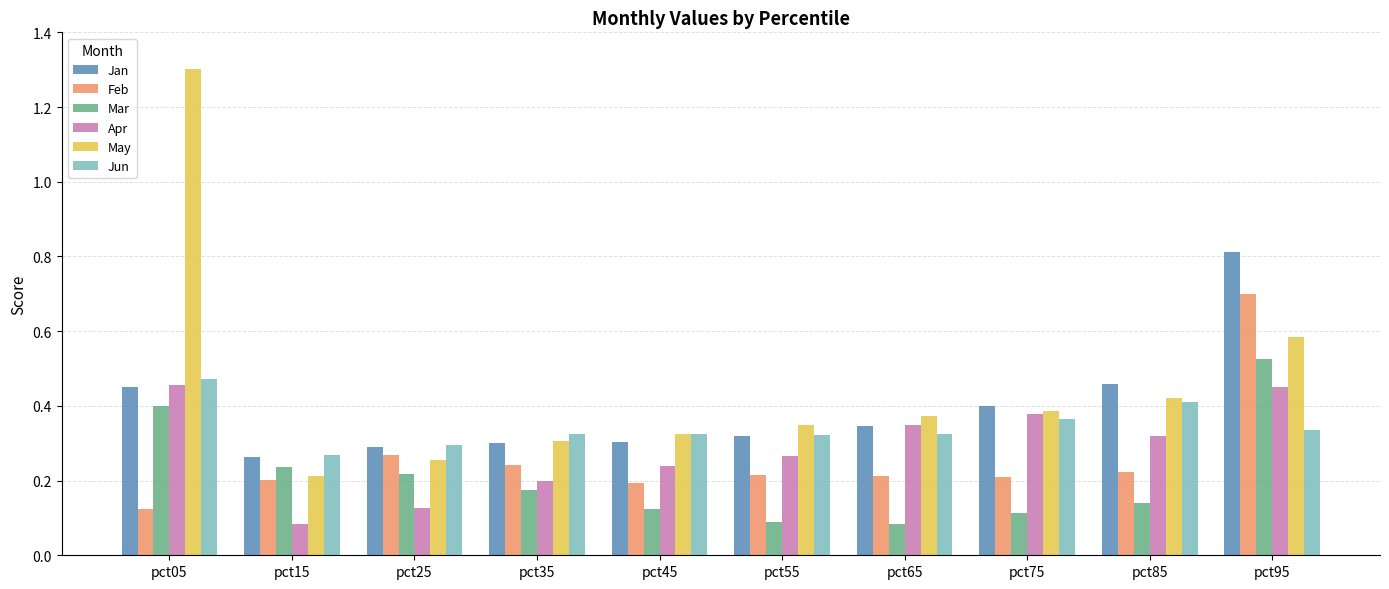

List the series in order of their peak value, lowest first.

Apr, Jun, Mar, Feb, Jan, May